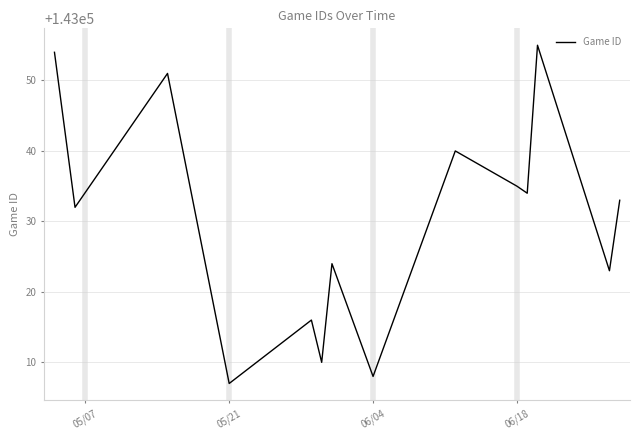

How many distinct data groups are displayed?

1